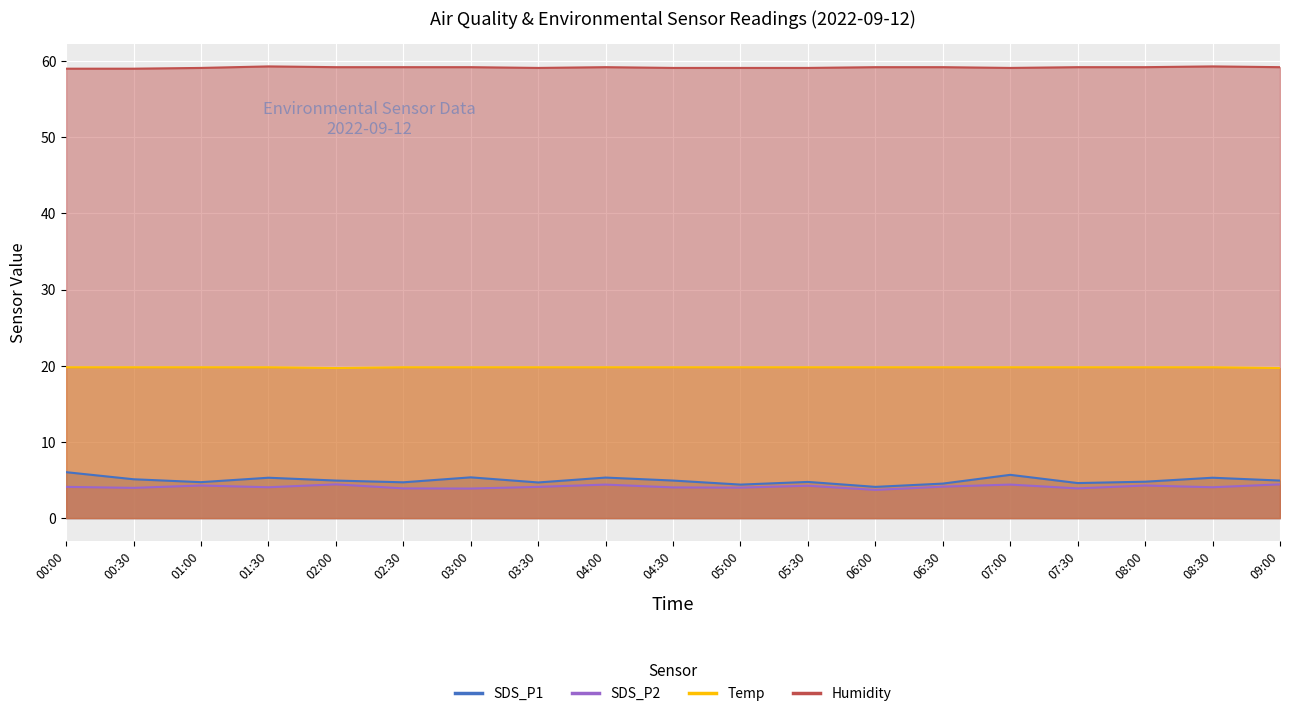

Reading left to right, what are all the values shown in this chart?

SDS_P1: 6.0	5.1	4.7	5.3	4.9	4.7	5.3	4.7	5.3	4.9	4.4	4.8	4.1	4.5	5.7	4.6	4.8	5.3	4.9
SDS_P2: 4.1	4.0	4.3	4.0	4.4	3.9	3.9	4.1	4.4	4.0	4.0	4.2	3.7	4.1	4.4	3.9	4.3	4.0	4.4
Temp: 19.8	19.8	19.8	19.8	19.7	19.8	19.8	19.8	19.8	19.8	19.8	19.8	19.8	19.8	19.8	19.8	19.8	19.8	19.7
Humidity: 59.0	59.0	59.1	59.3	59.2	59.2	59.2	59.1	59.2	59.1	59.1	59.1	59.2	59.2	59.1	59.2	59.2	59.3	59.2